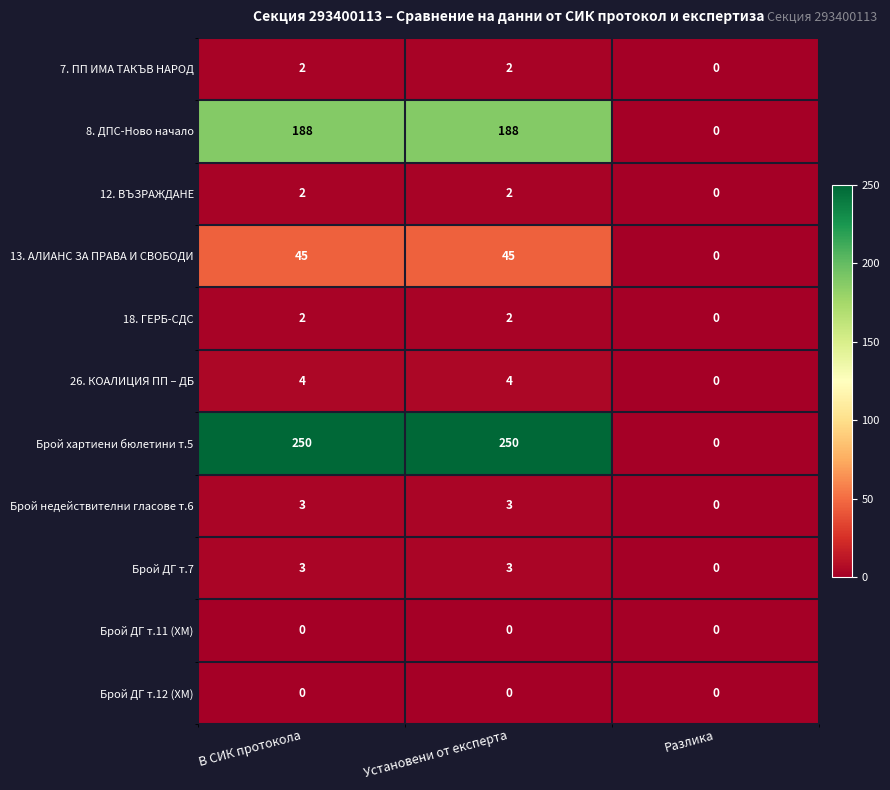

Which series has the largest total across all categories?

Брой хартиени бюлетини т.5